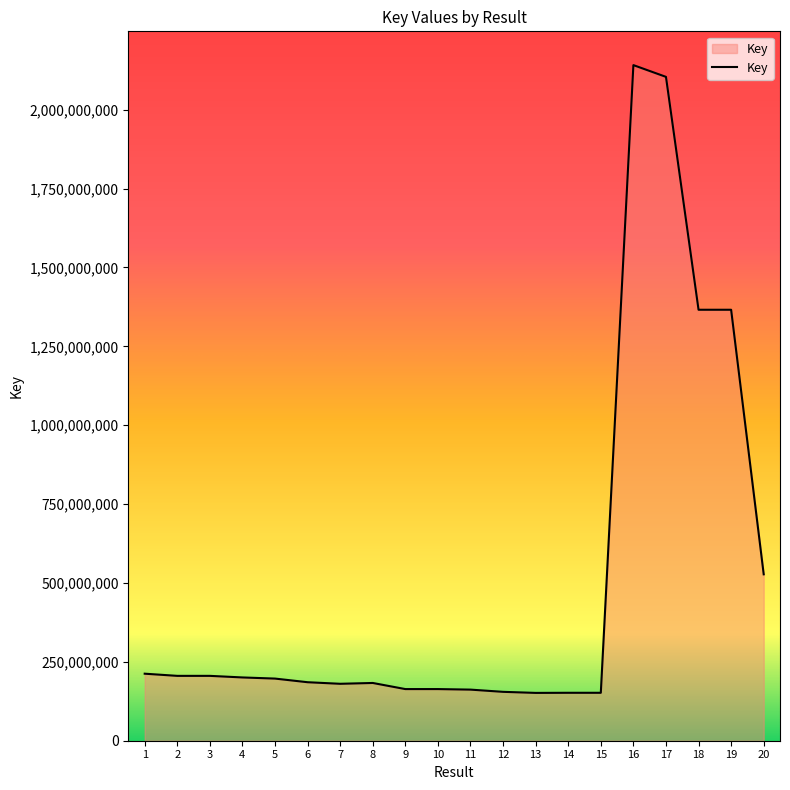

What is the average value?

508735624